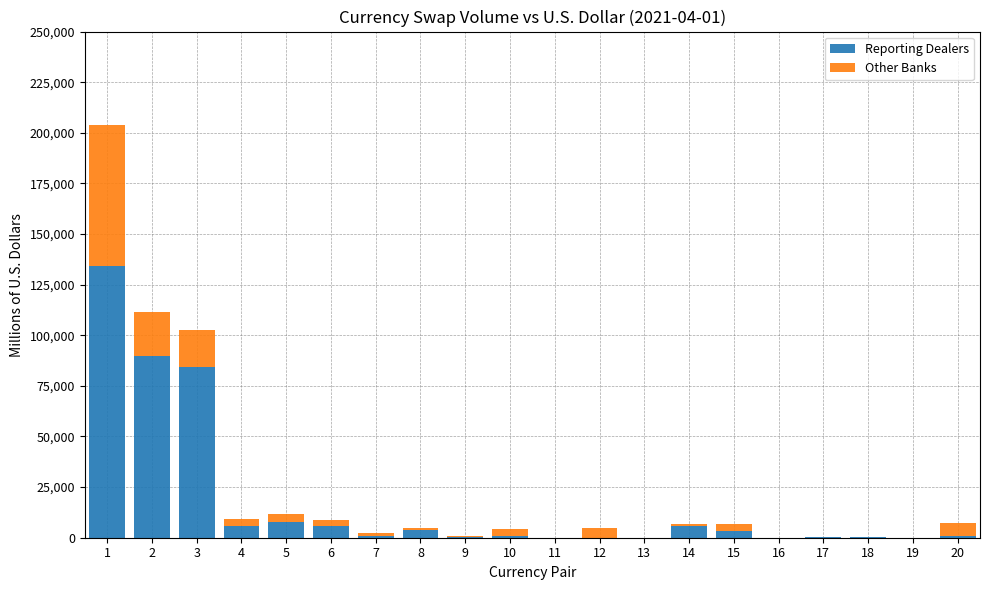

What is the maximum value for Reporting Dealers?

134150.0